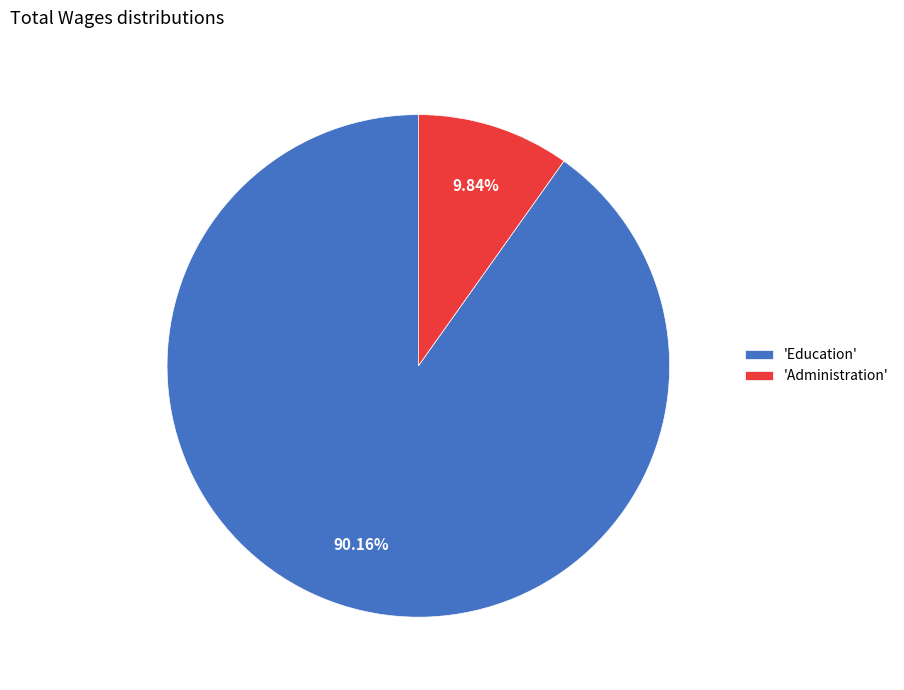

What is the largest slice in the pie chart?

'Education'